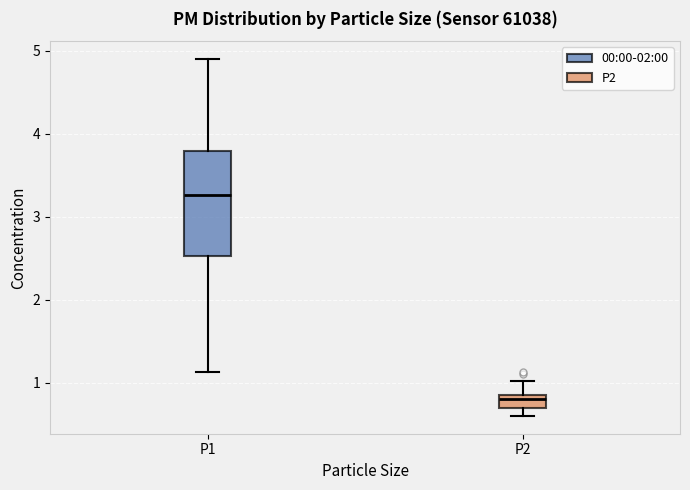

Where does the median line of the box for P2 sit on the y-axis? The values are not printed on the chart, so give them approximately, as read against the axis.

0.8